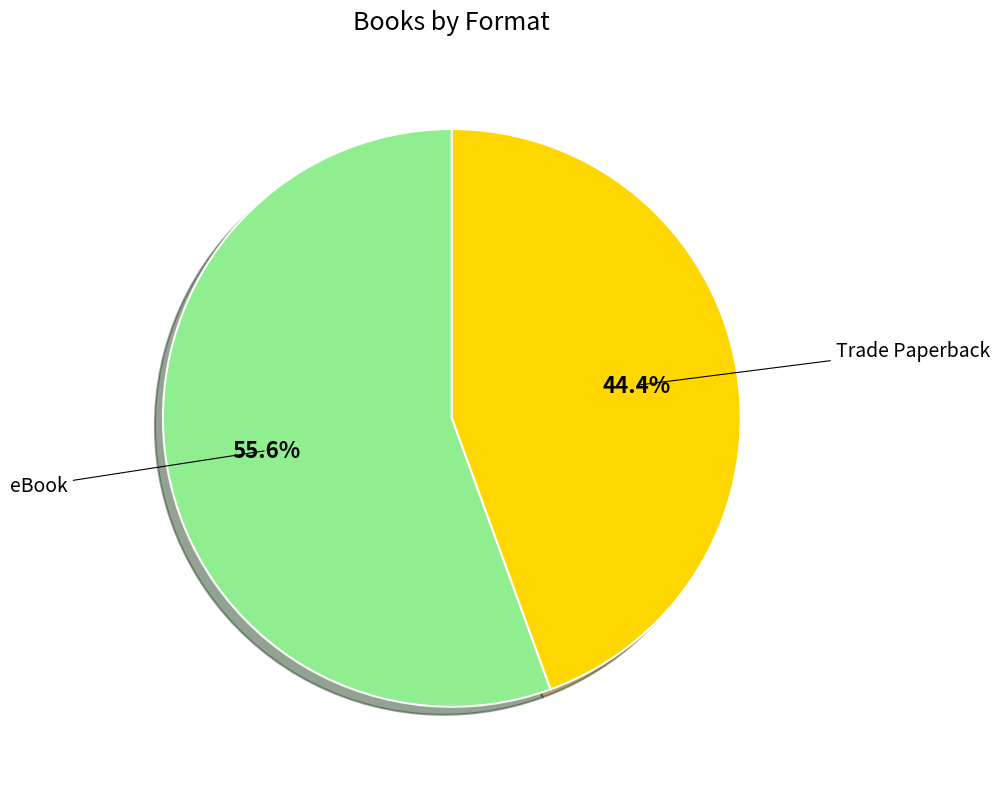

Which category accounts for the majority?

eBook